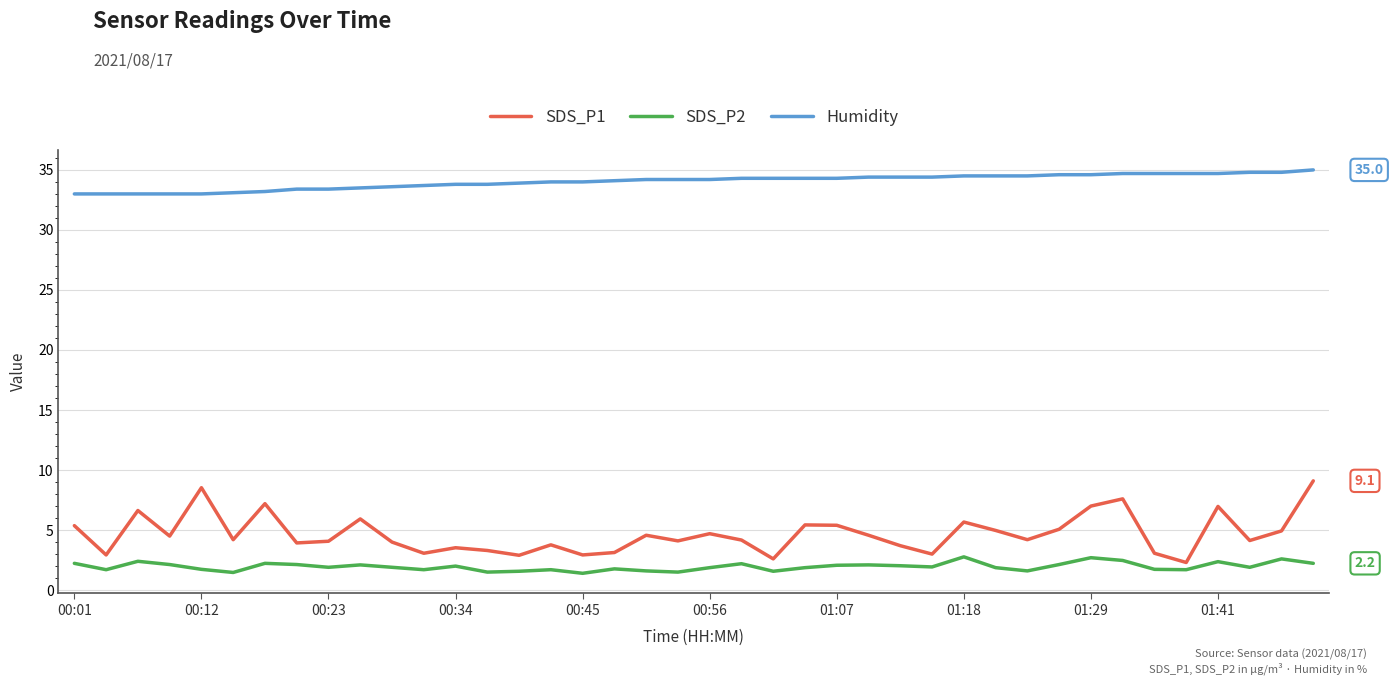

What is the difference between the maximum and minimum values in the Humidity series?

2.0